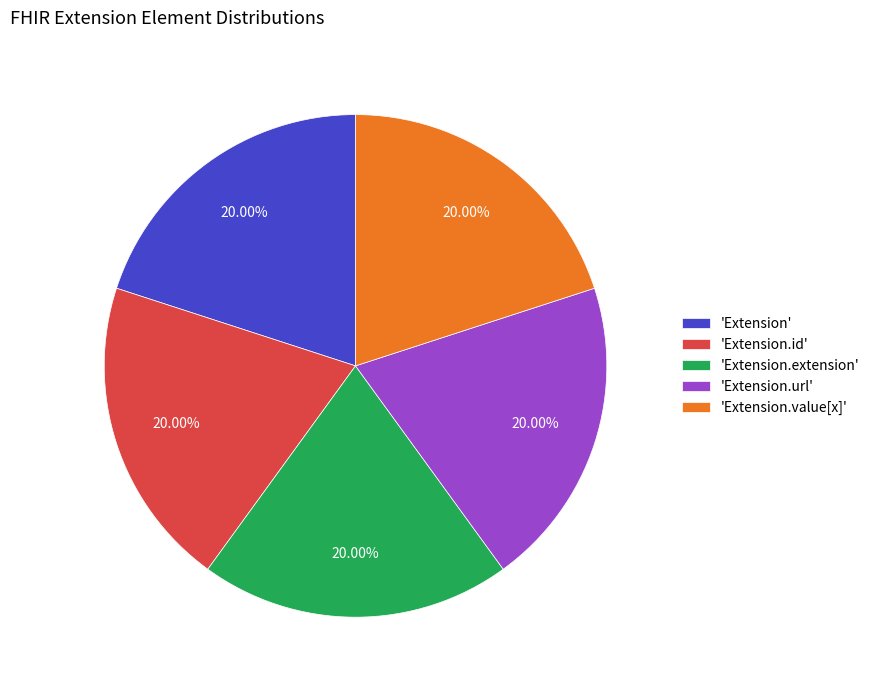

Is there any slice that represents more than half of the pie?

No